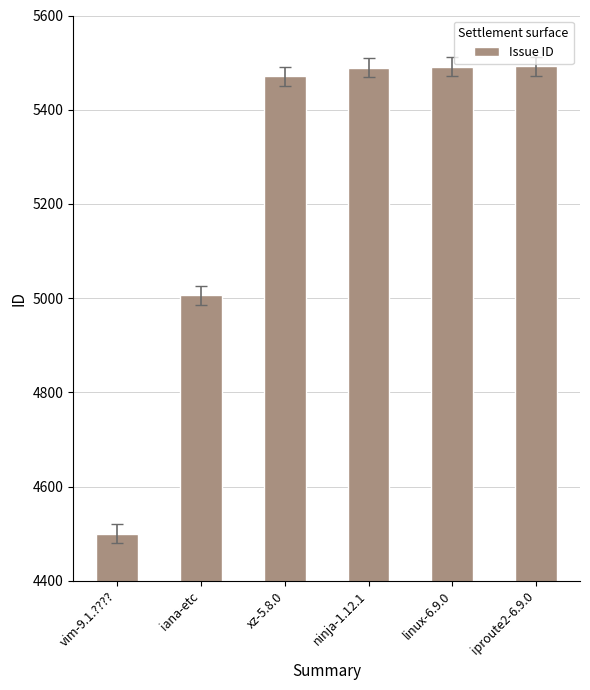

What is the difference between the second highest and minimum values?

991